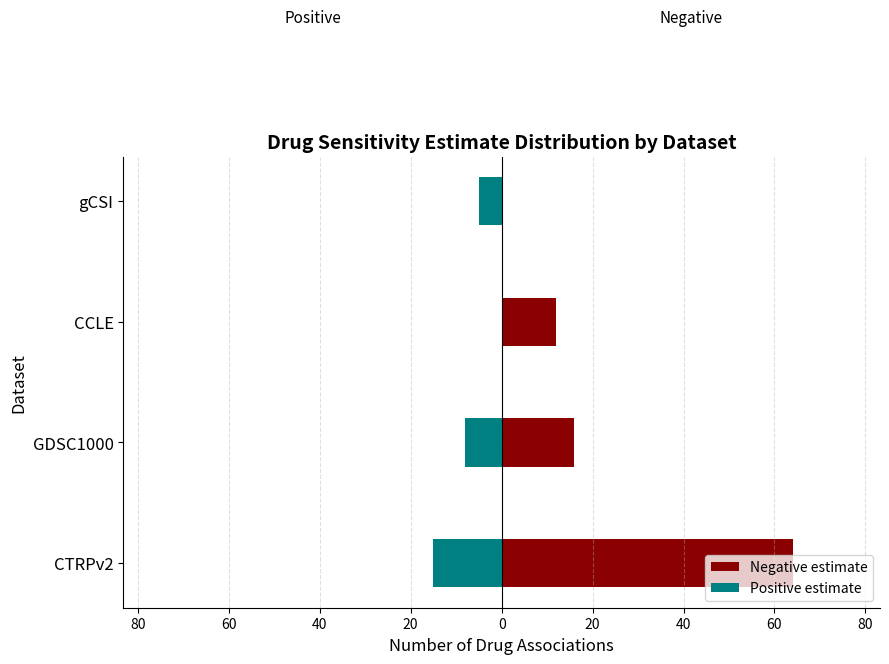

How many data points in Positive estimate are less than -5?

2